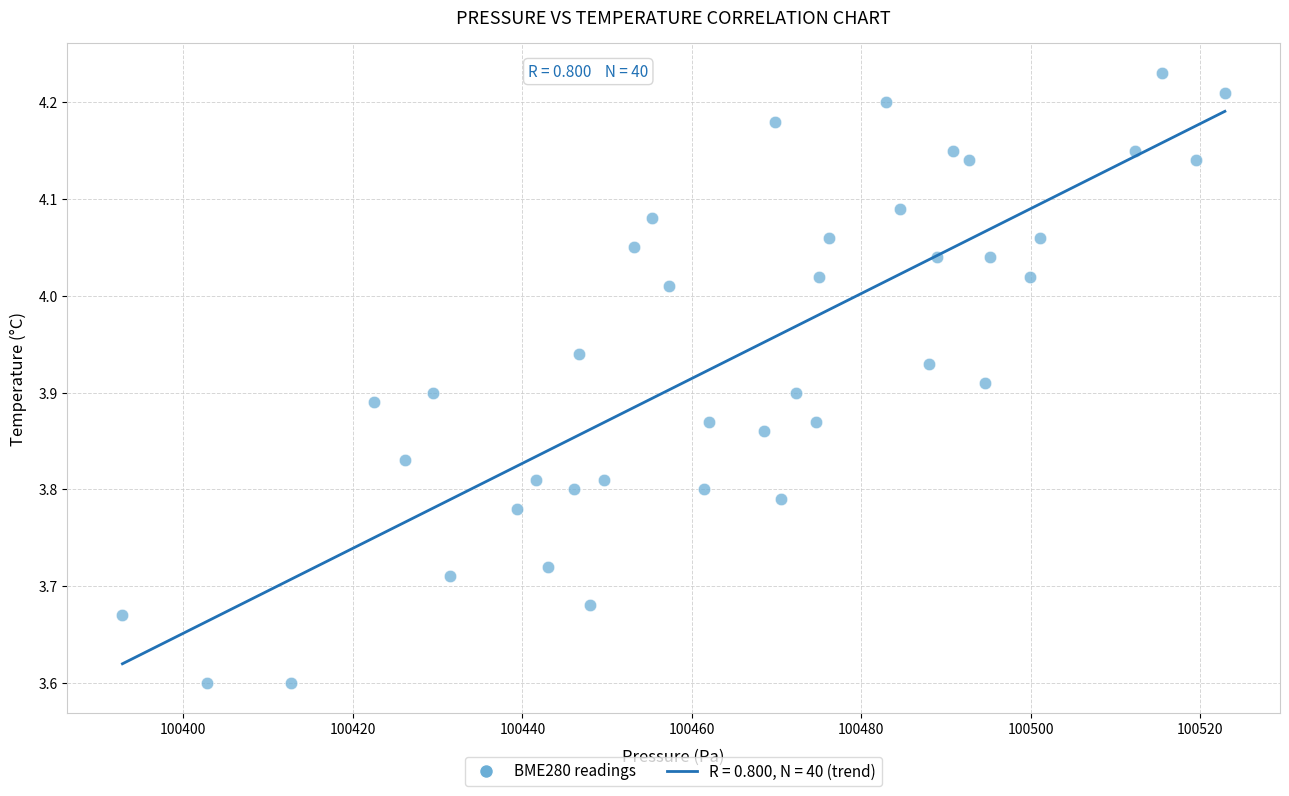

What is the range of Y values (max minus min)?

0.6